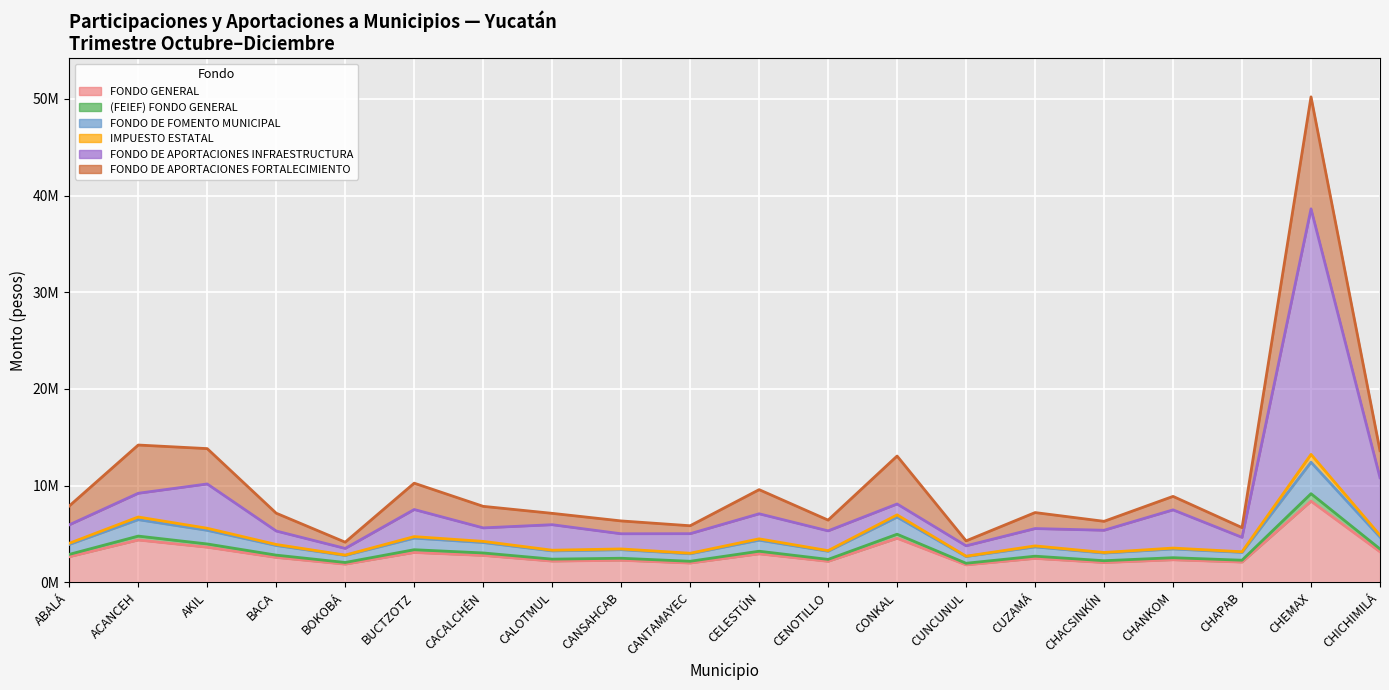

The value of FONDO DE APORTACIONES INFRAESTRUCTURA at CONKAL is 2045404. True or false?

False